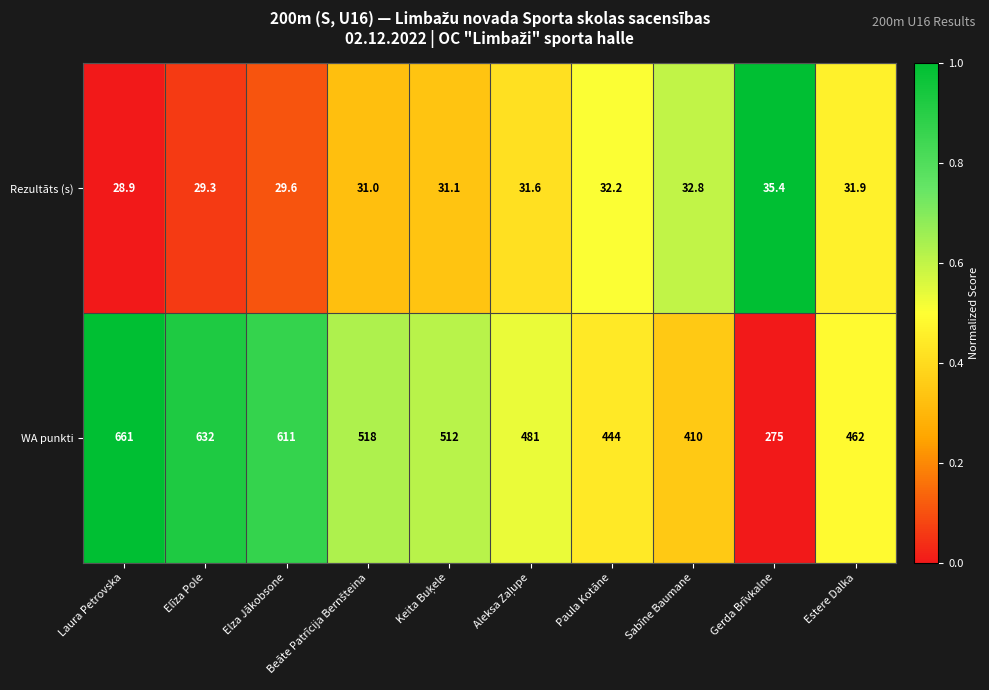

At which category is the sum across all series the highest?

Laura Petrovska